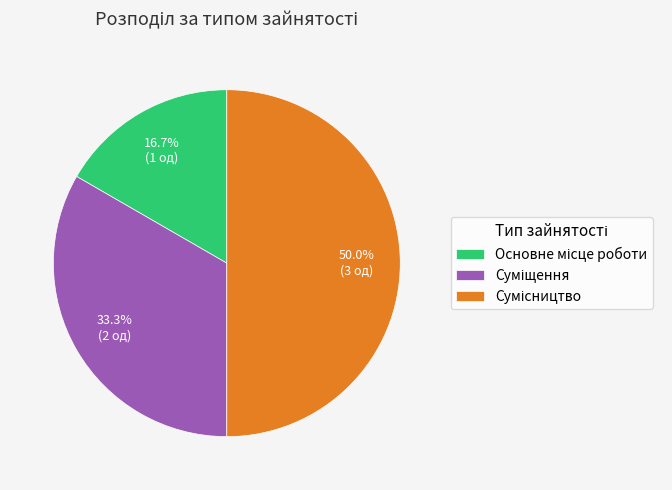

To the nearest percent, what percentage of the pie is Основне місце роботи?

17%